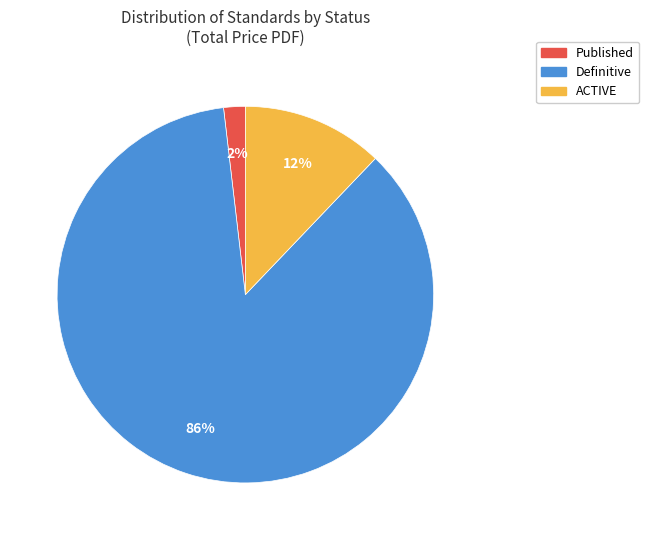

Count the number of slices in the pie.

3